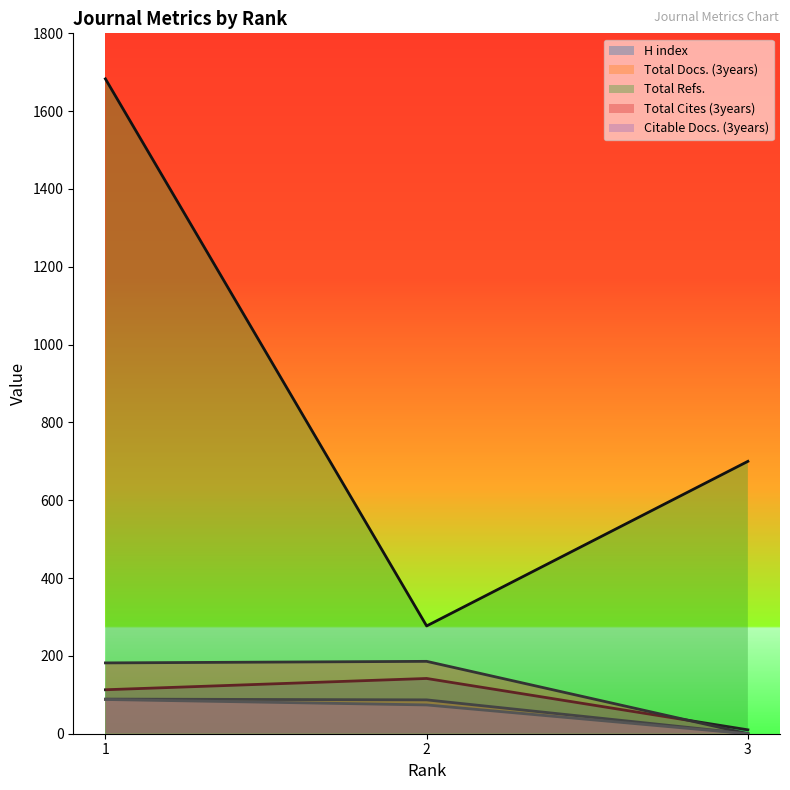

Rank the categories by Total Docs. (3years) value from highest to lowest.

1, 2, 3